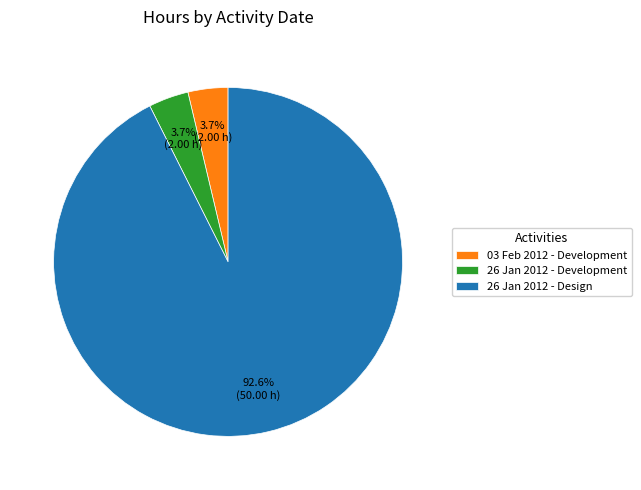

What is the ratio of the value at 26 Jan 2012 - Design to the value at 26 Jan 2012 - Development?

25.0